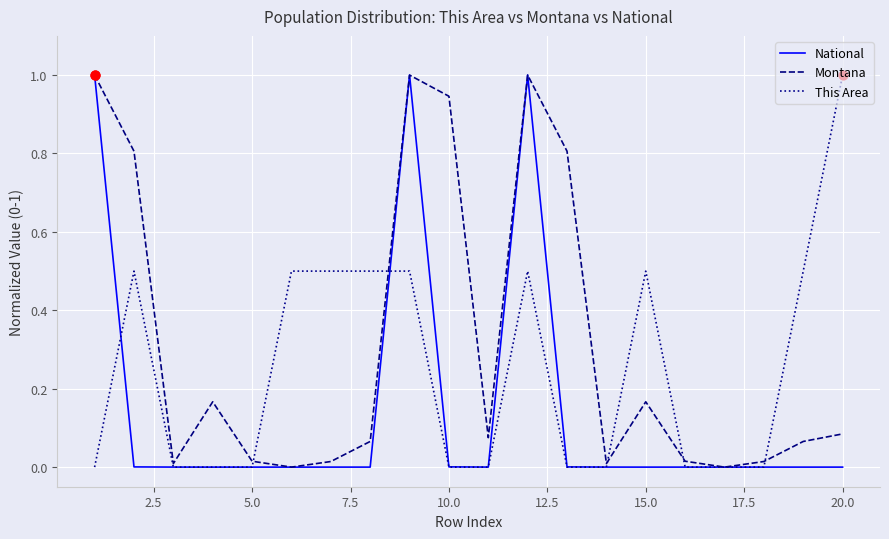

Which series has the largest total across all categories?

Montana